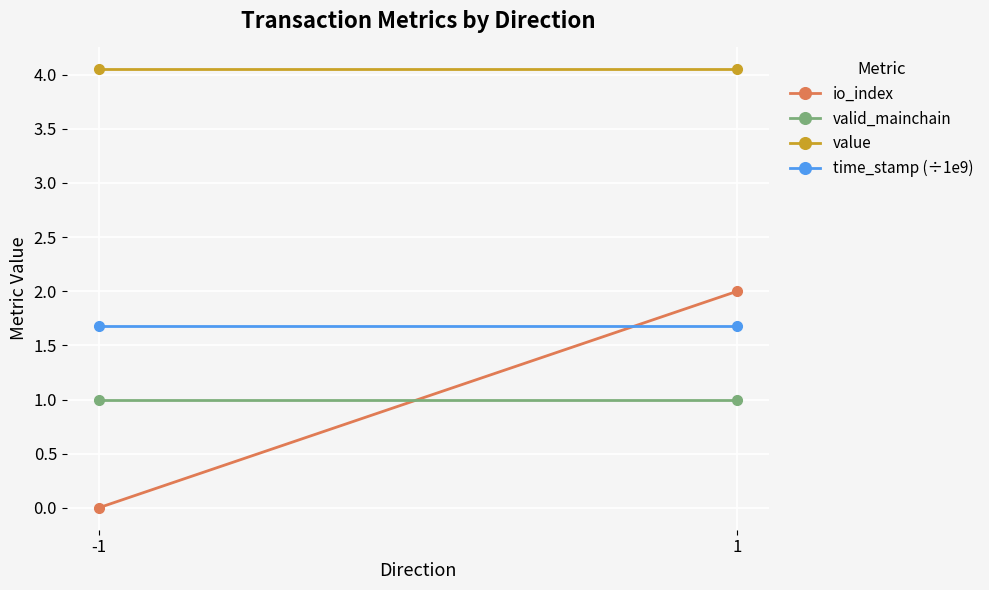

Between -1 and 1, which is larger?

1